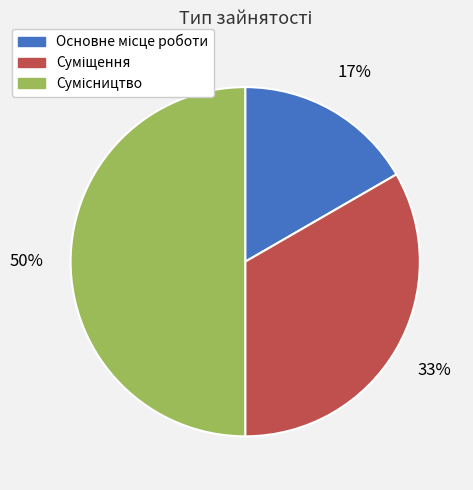

To the nearest percent, what is the difference between the largest and smallest slice percentages?

33%